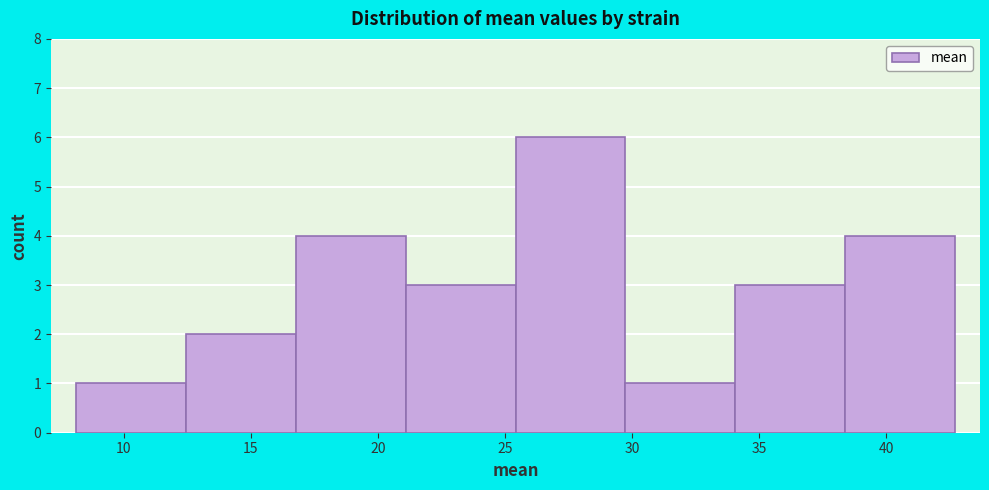

Reading left to right, transcribe this chart: for each bar, give the range it covers on the x-axis and its height. Neither the bar edges nor the heights are printed on the chart, so give them approximately, as read against the axes.

8.0 to 12.5: 1
12.5 to 17.0: 2
17.0 to 21.0: 4
21.0 to 25.5: 3
25.5 to 29.5: 6
29.5 to 34.0: 1
34.0 to 38.5: 3
38.5 to 42.5: 4